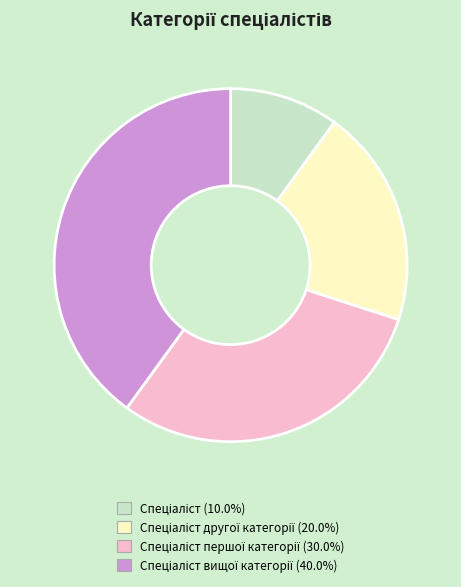

Is there any slice that represents more than half of the pie?

No